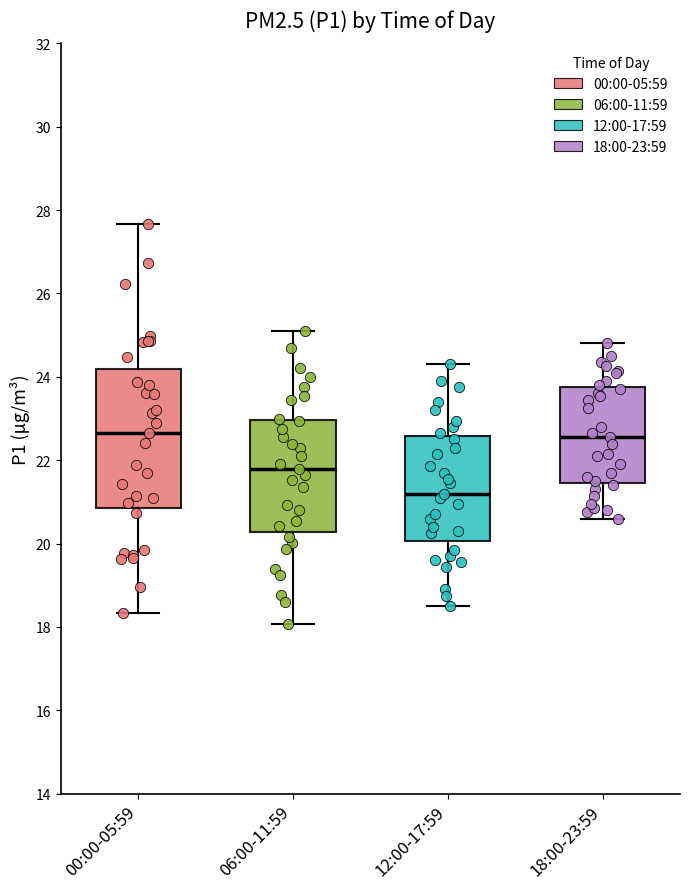

Reading left to right, read every box against the y-axis: the position of its median line, the range the box covers, and the ends of its whiskers. The values are not printed on the chart, so give them approximately, as read against the axis.

00:00-05:59: median 22.6, box 20.8 to 24.2, whiskers 18.4 to 27.6
06:00-11:59: median 21.8, box 20.2 to 23.0, whiskers 18.0 to 25.2
12:00-17:59: median 21.2, box 20.0 to 22.6, whiskers 18.6 to 24.4
18:00-23:59: median 22.6, box 21.4 to 23.8, whiskers 20.6 to 24.8